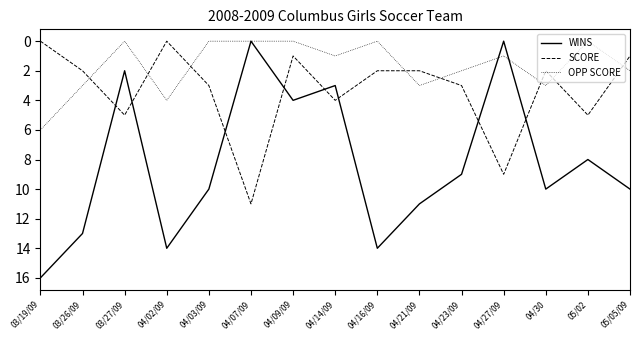

Is it true that SCORE equals 0 at 04/02/09?

True